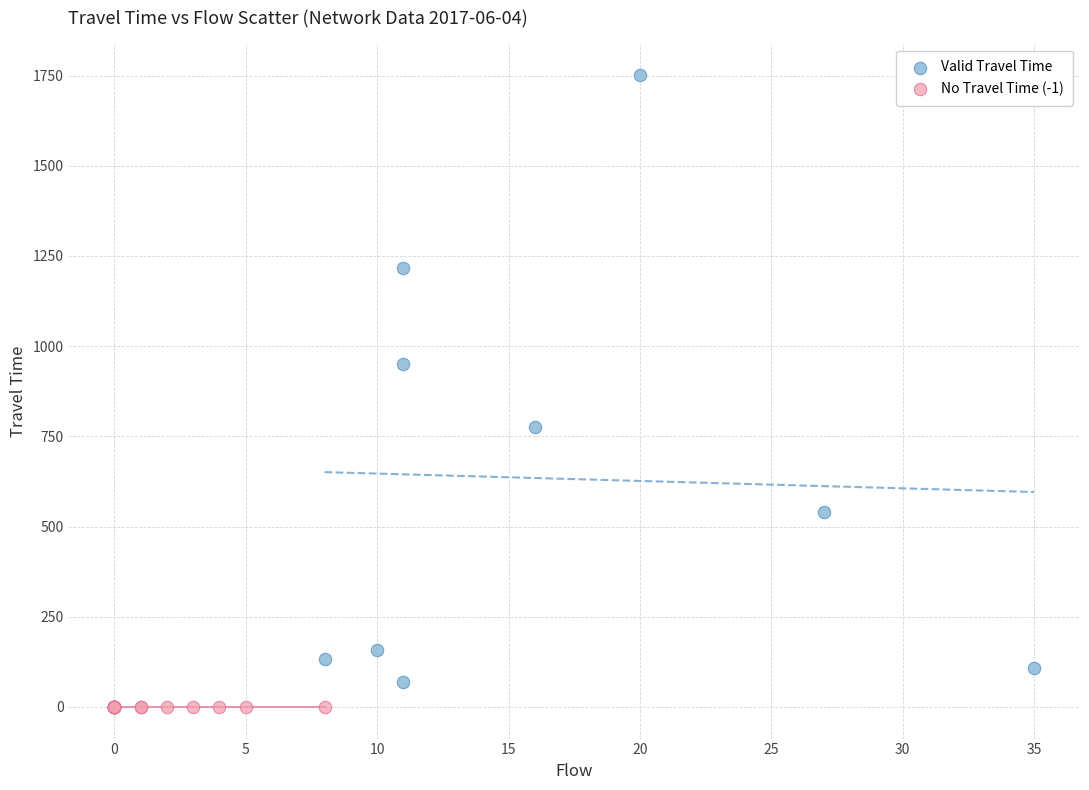

Which series contains the lowest Y value?

No Travel Time (-1)